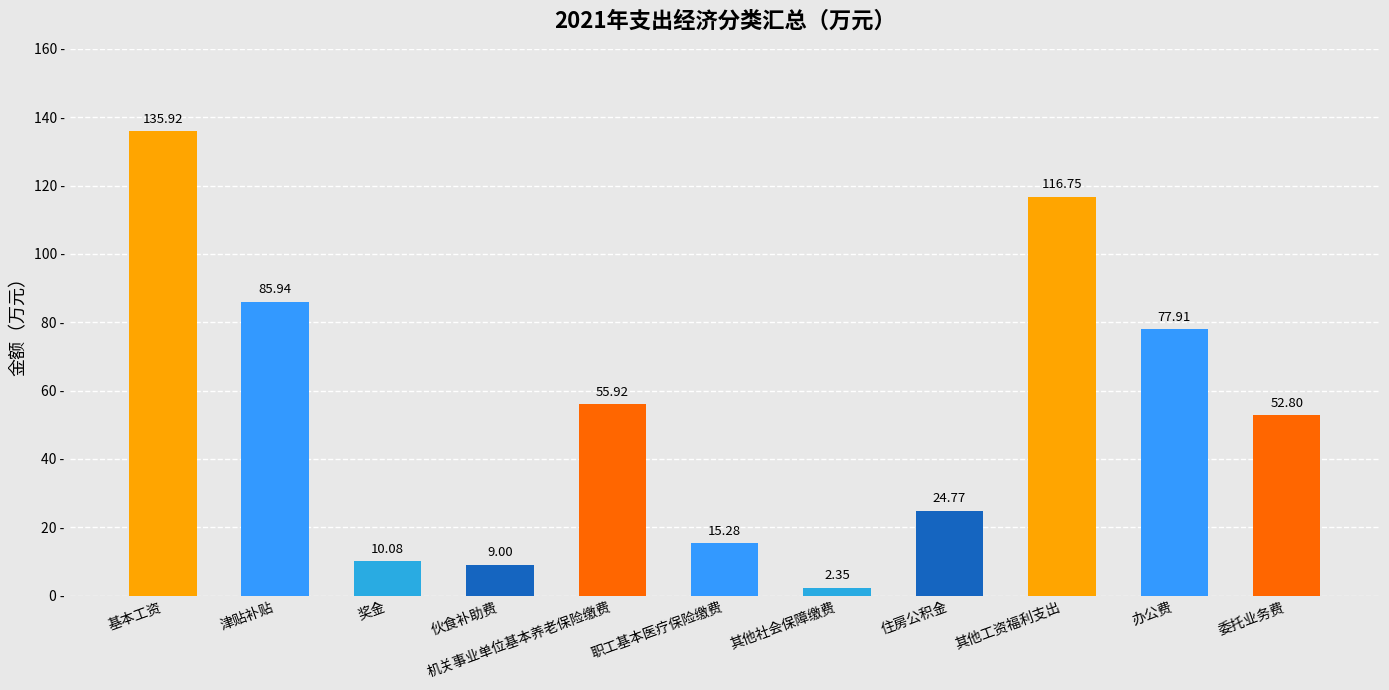

What position from the right is 其他社会保障缴费?

5